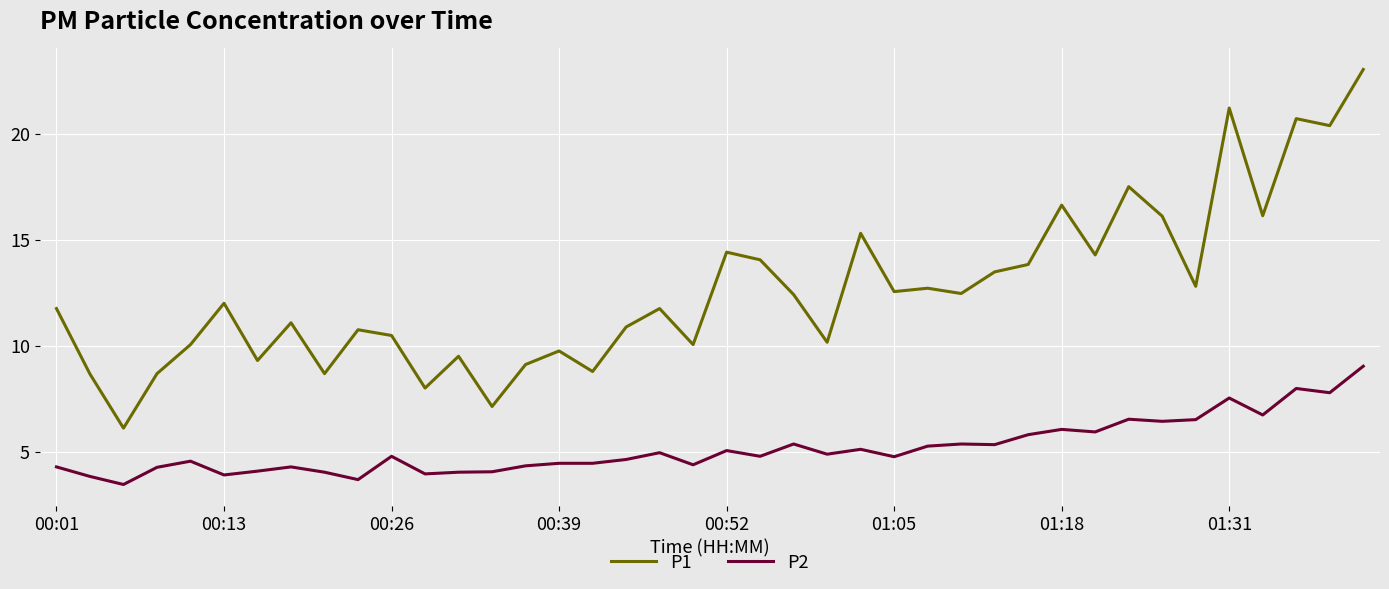

Which series has the largest total across all categories?

P1